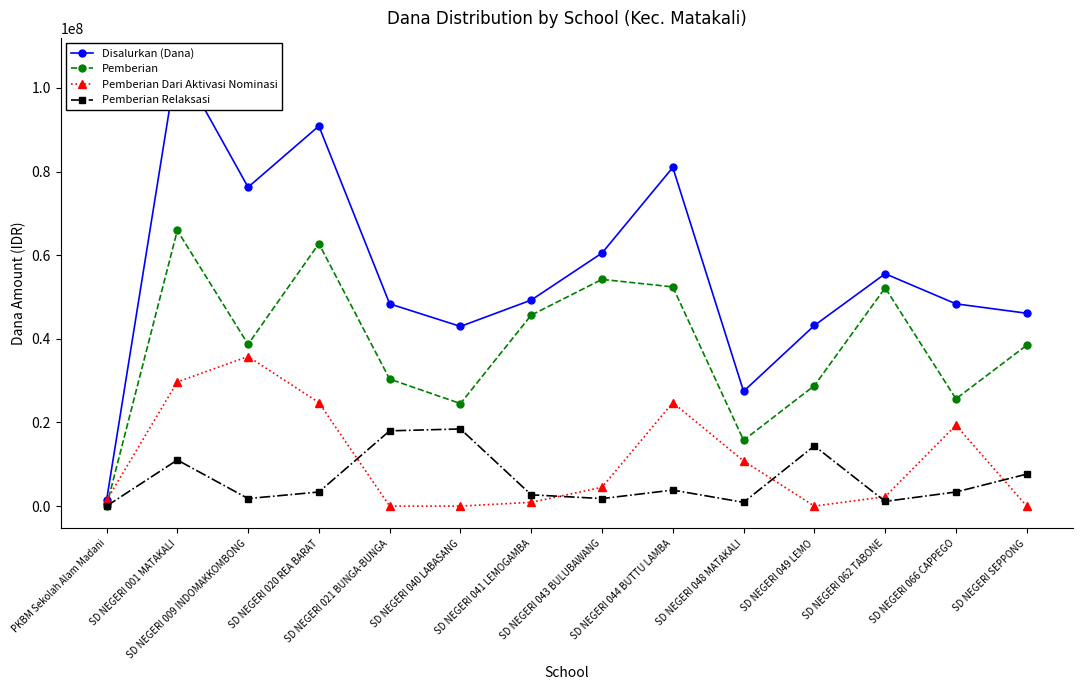

What is the highest value of the Pemberian Relaksasi series?

18450000